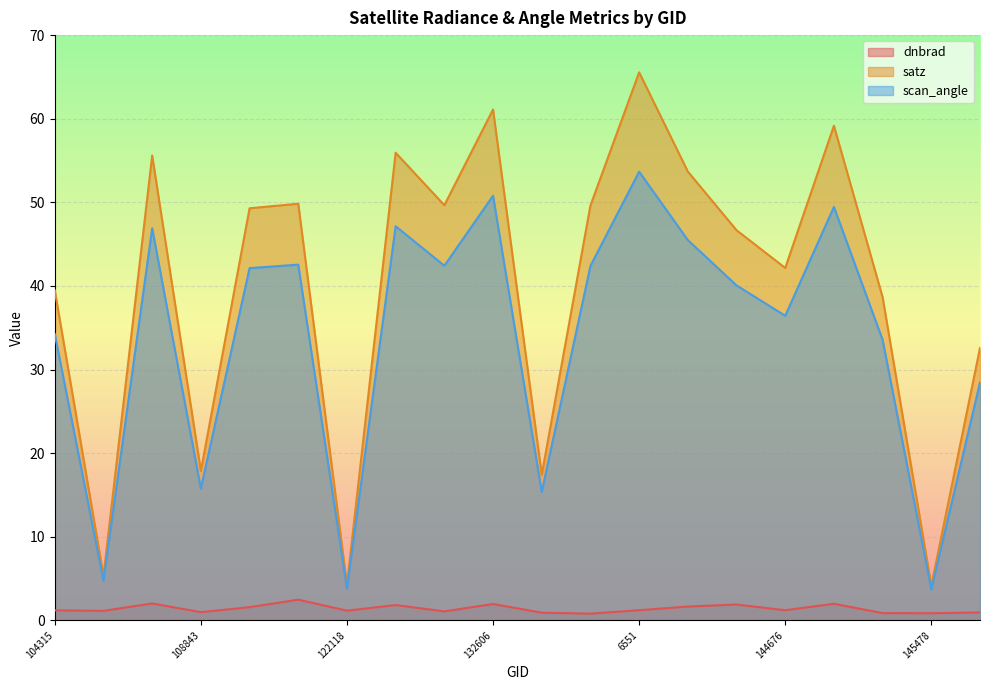

What is the difference between the second highest and second lowest values in the scan_angle series?

47.0